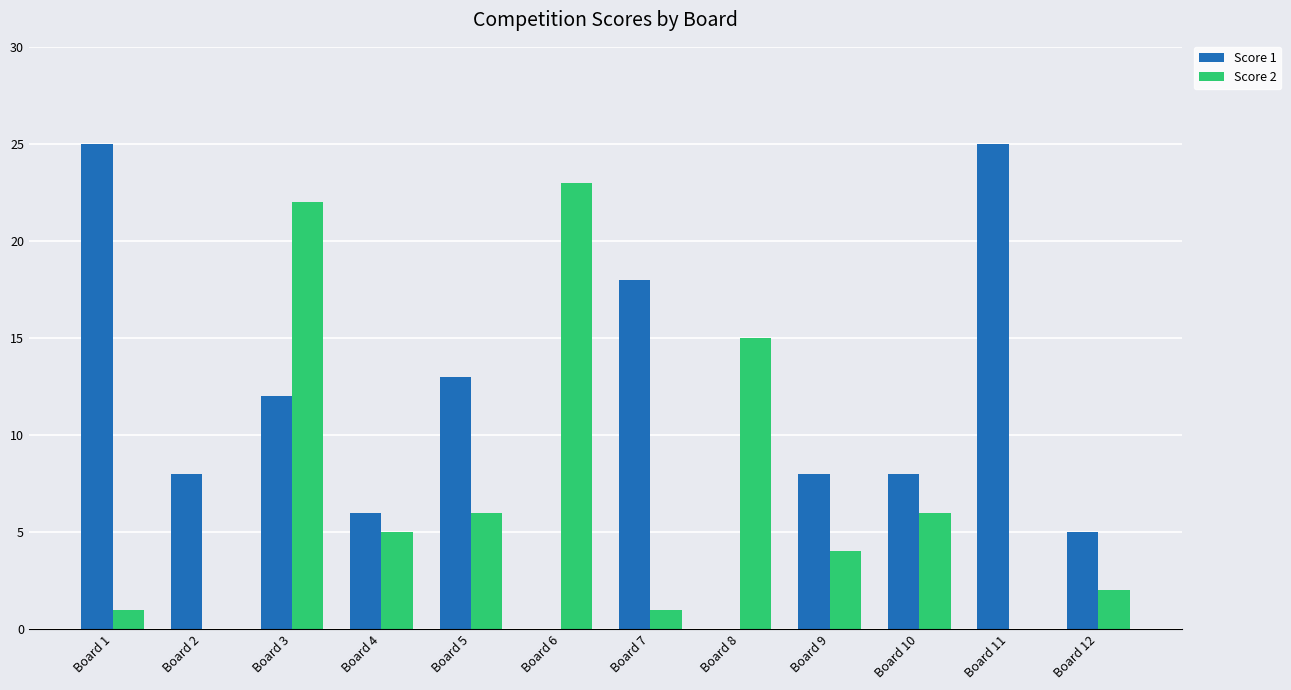

How many series are shown in this chart?

2